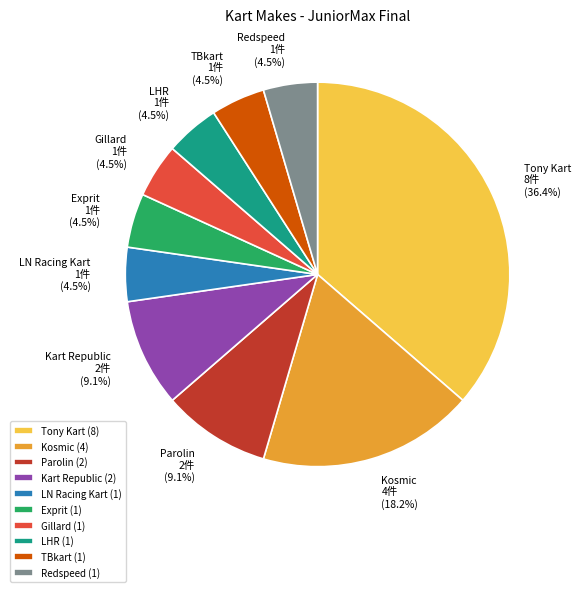

Is there a majority slice in this chart?

No